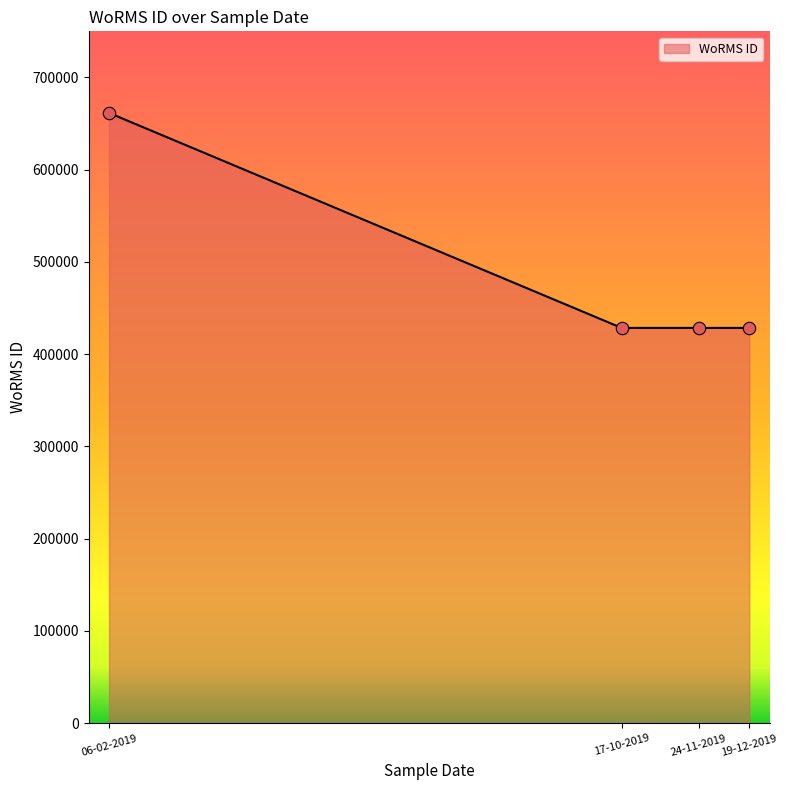

Approximately how many times larger is the value at 17-10-2019 compared to 24-11-2019?

1.0